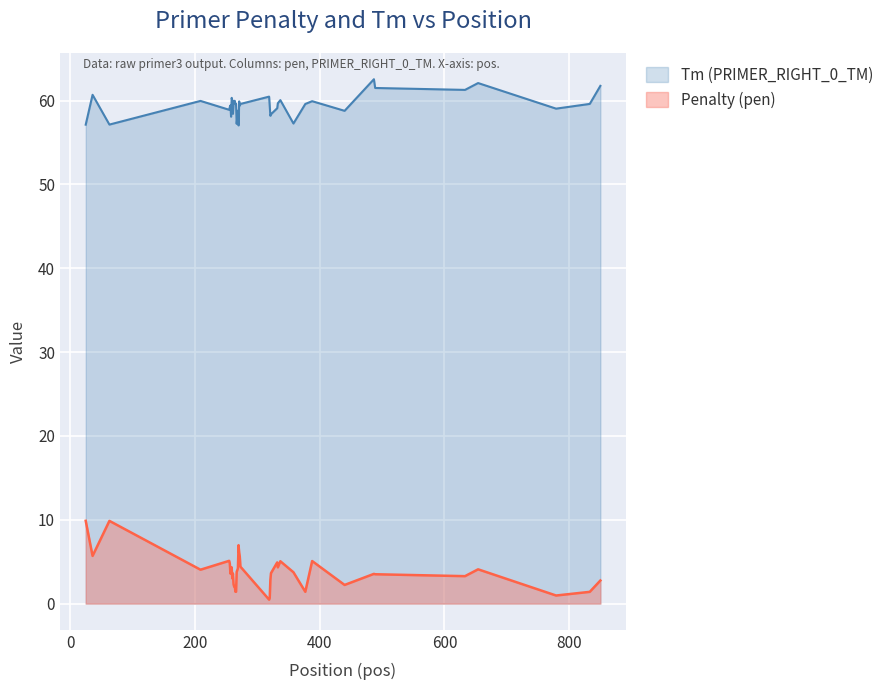

At which label is Penalty (pen) closest to 5?

337